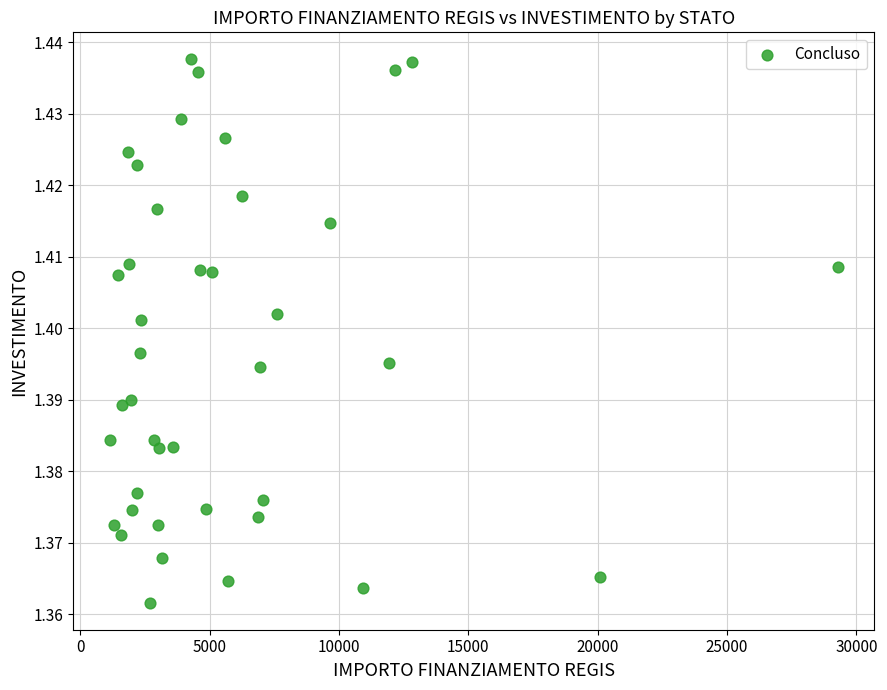

What is the range of X values (max minus min)?

28148.6